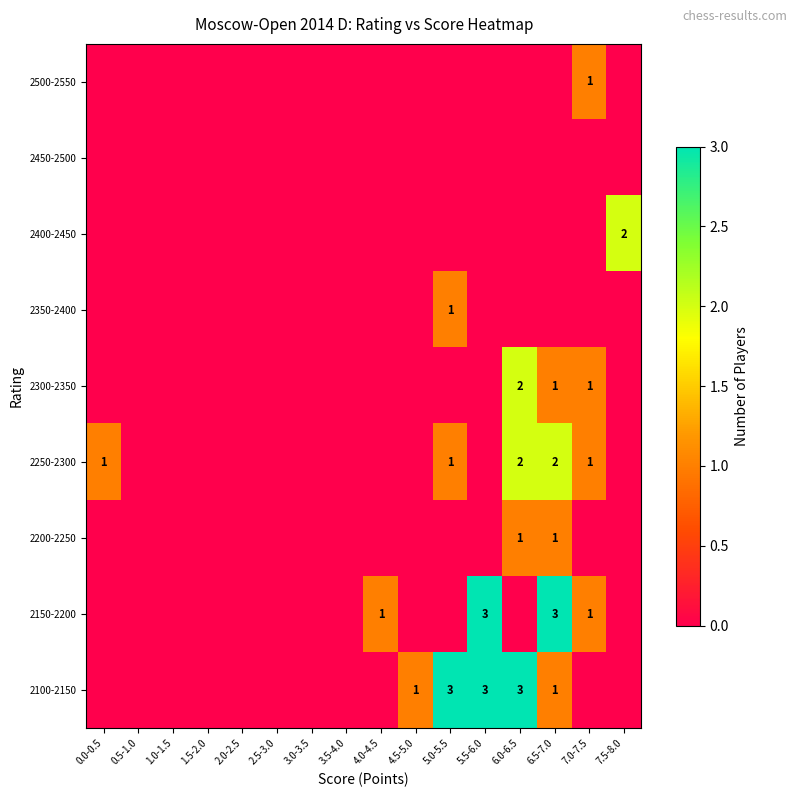

True or false: 2300-2350 has a value of 0 at 6.5-7.0.

False